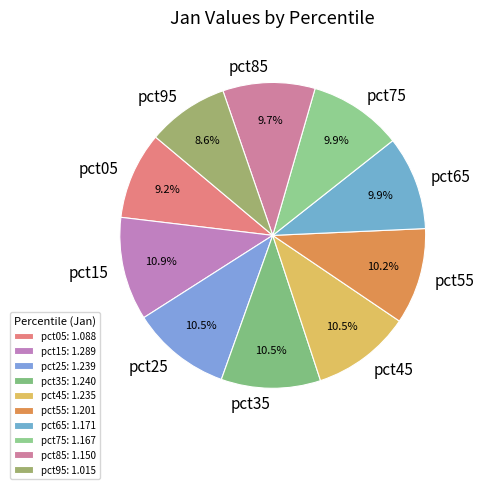

To the nearest percent, what is the difference between the largest and smallest slice percentages?

2%